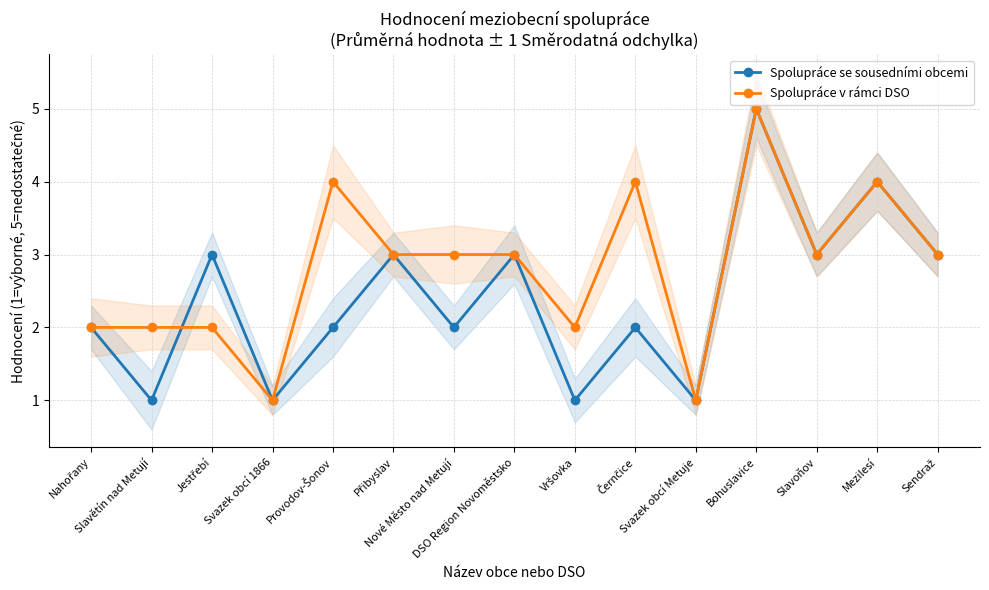

Which series has the largest range (max minus min)?

Spolupráce se sousedními obcemi